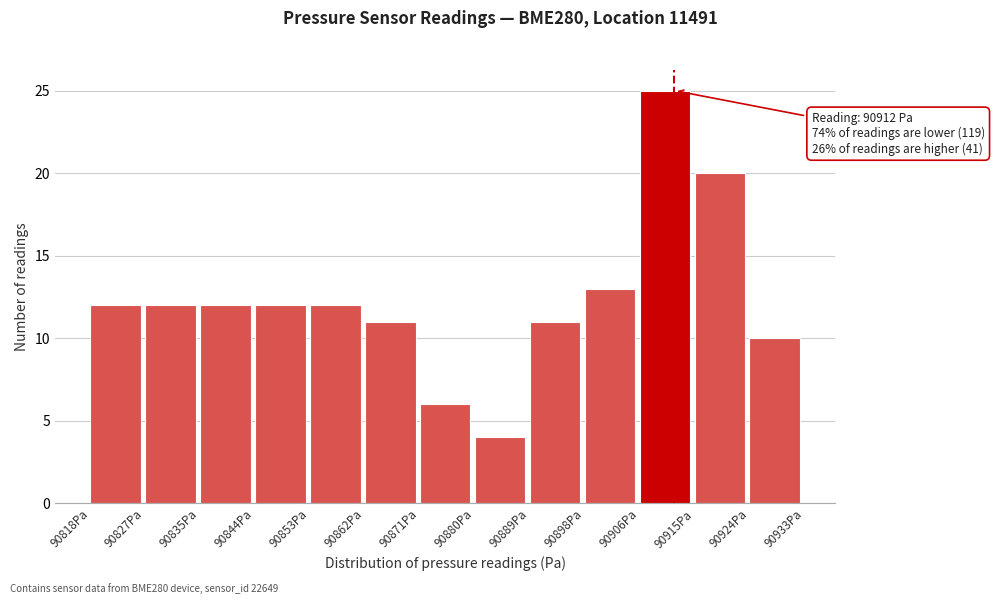

Which range on the x-axis has the tallest bar?

90906 to 90915